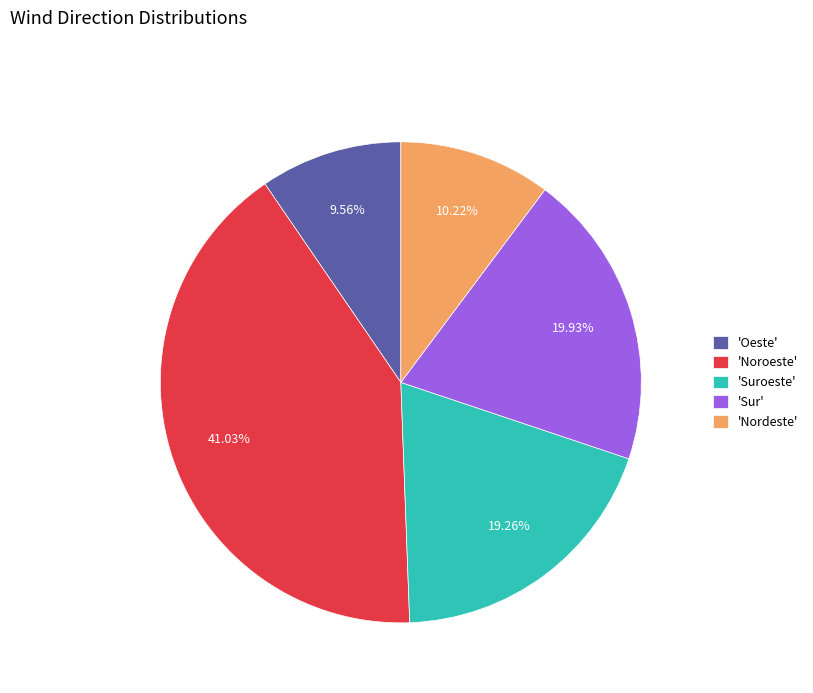

How many slices are in this pie chart?

5